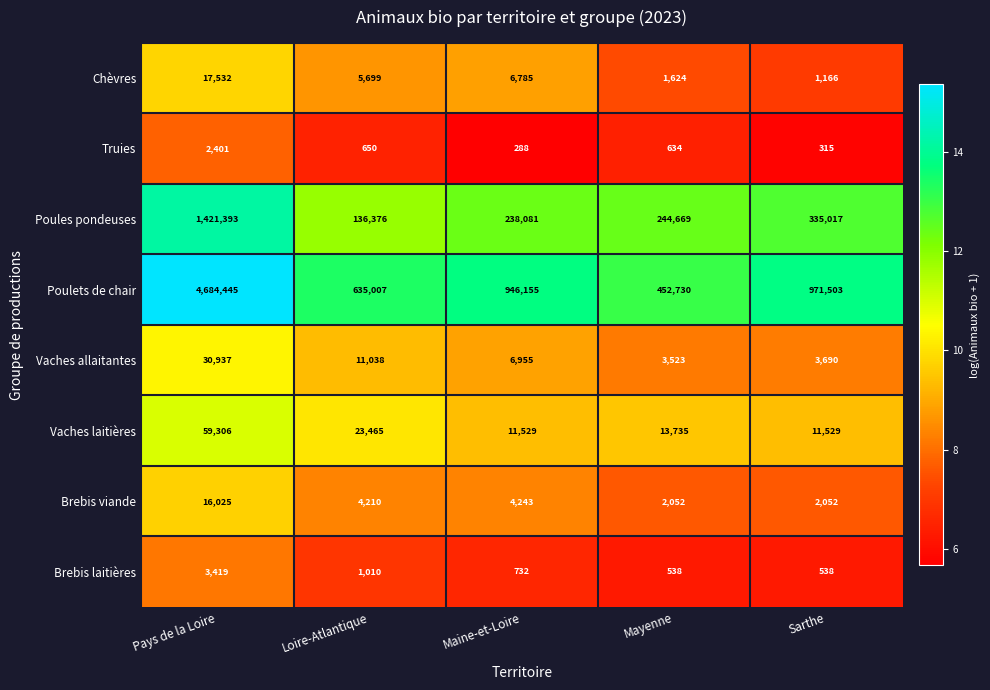

What is the total value across all series at Maine-et-Loire?

1214768